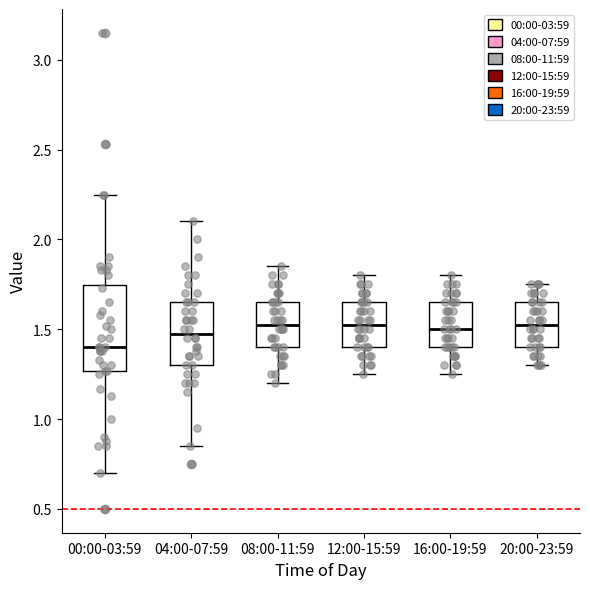

Reading left to right, read every box against the y-axis: the position of its median line, the range the box covers, and the ends of its whiskers. The values are not printed on the chart, so give them approximately, as read against the axis.

00:00-03:59: median 1.40, box 1.25 to 1.75, whiskers 0.70 to 2.25
04:00-07:59: median 1.50, box 1.30 to 1.65, whiskers 0.85 to 2.10
08:00-11:59: median 1.55, box 1.40 to 1.65, whiskers 1.20 to 1.85
12:00-15:59: median 1.55, box 1.40 to 1.65, whiskers 1.25 to 1.80
16:00-19:59: median 1.50, box 1.40 to 1.65, whiskers 1.25 to 1.80
20:00-23:59: median 1.55, box 1.40 to 1.65, whiskers 1.30 to 1.75